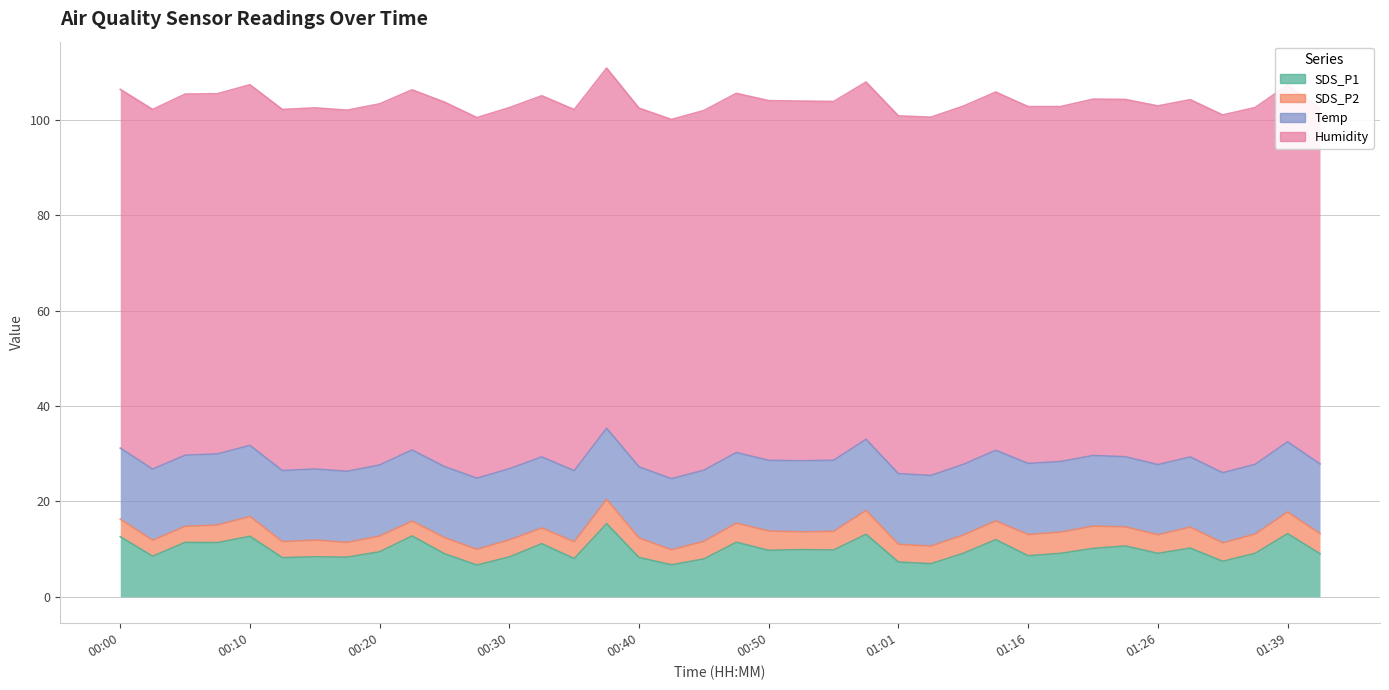

Which series changed the most between 00:43 and 01:06?

SDS_P1